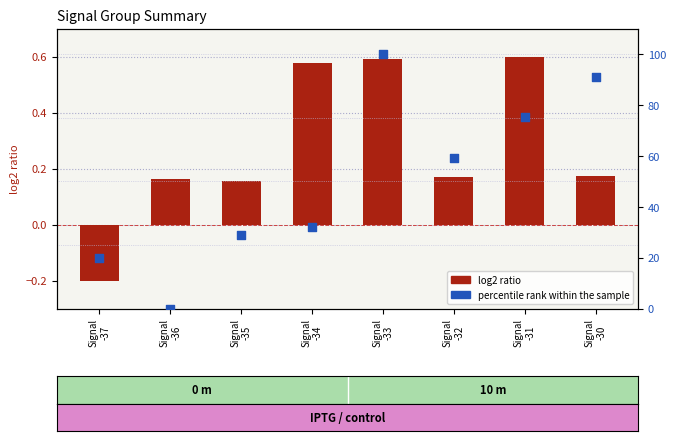

Which series has the widest spread of Y values?

percentile rank within the sample